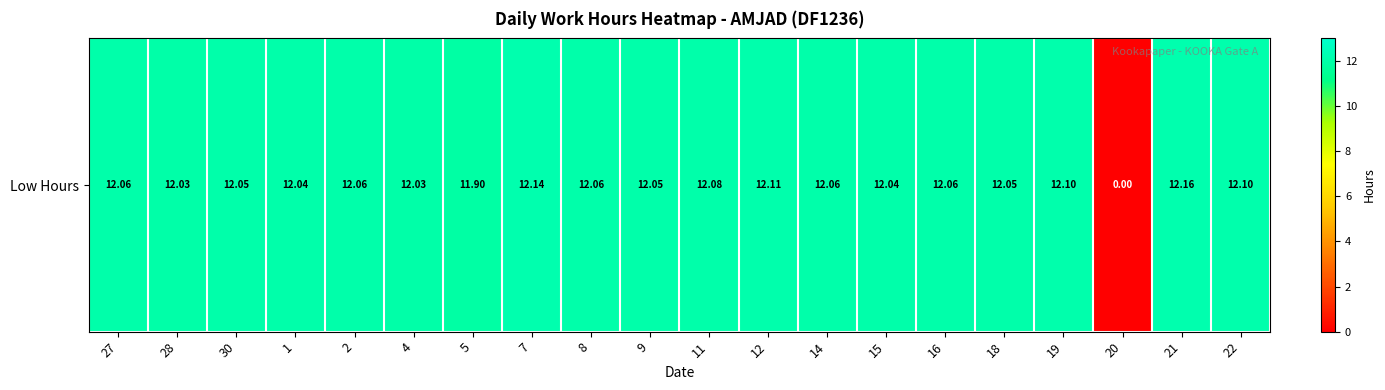

At which category does the chart reach its minimum across all series?

20